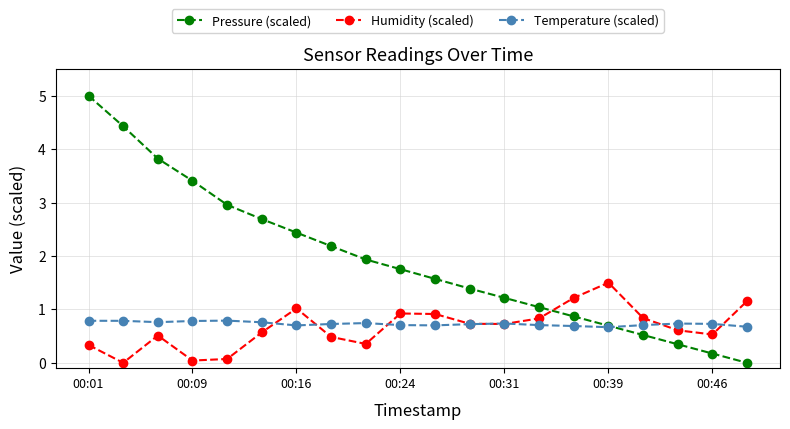

Which series has the largest range (max minus min)?

Pressure (scaled)